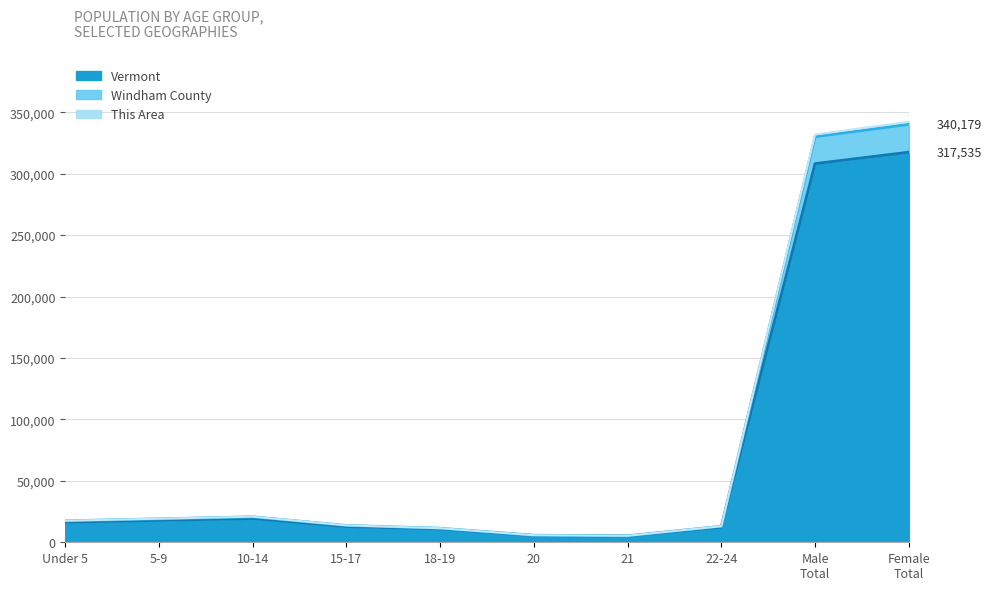

True or false: This Area and Vermont cross at least once.

False